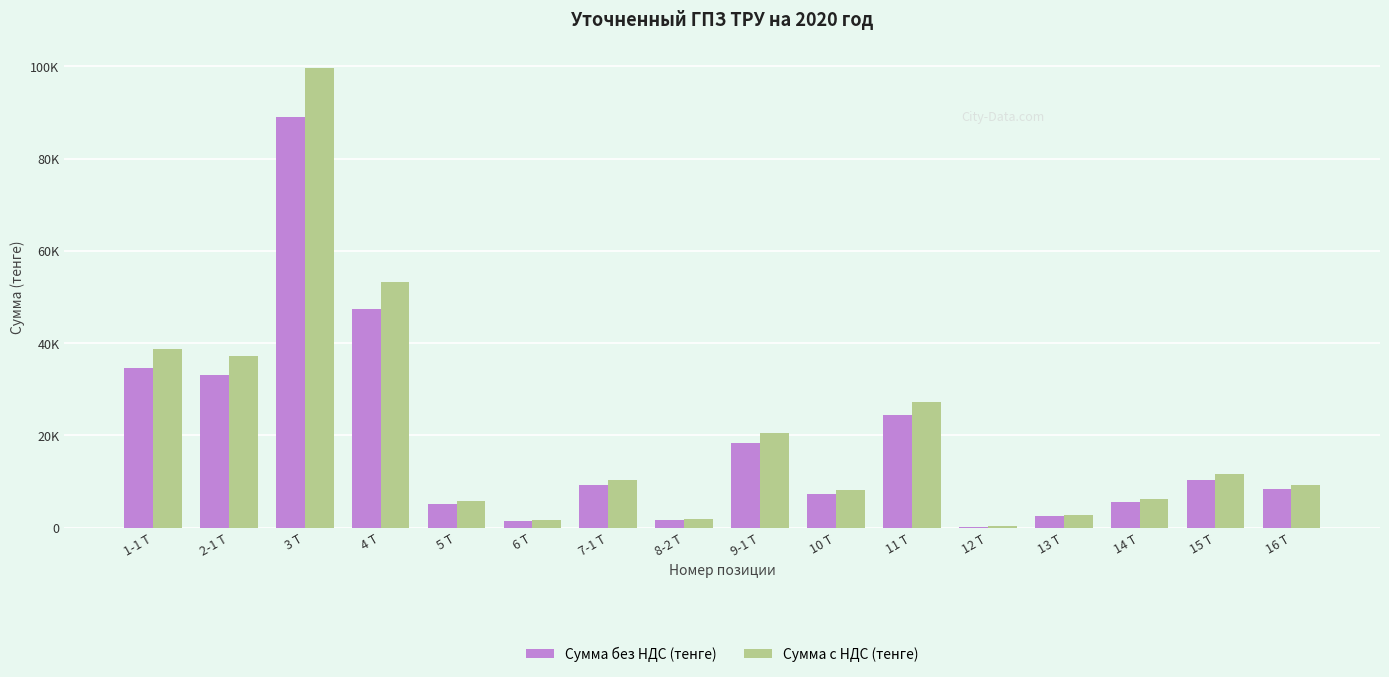

Is it true that Сумма с НДС (тенге) equals 321.2 at 12 Т?

False